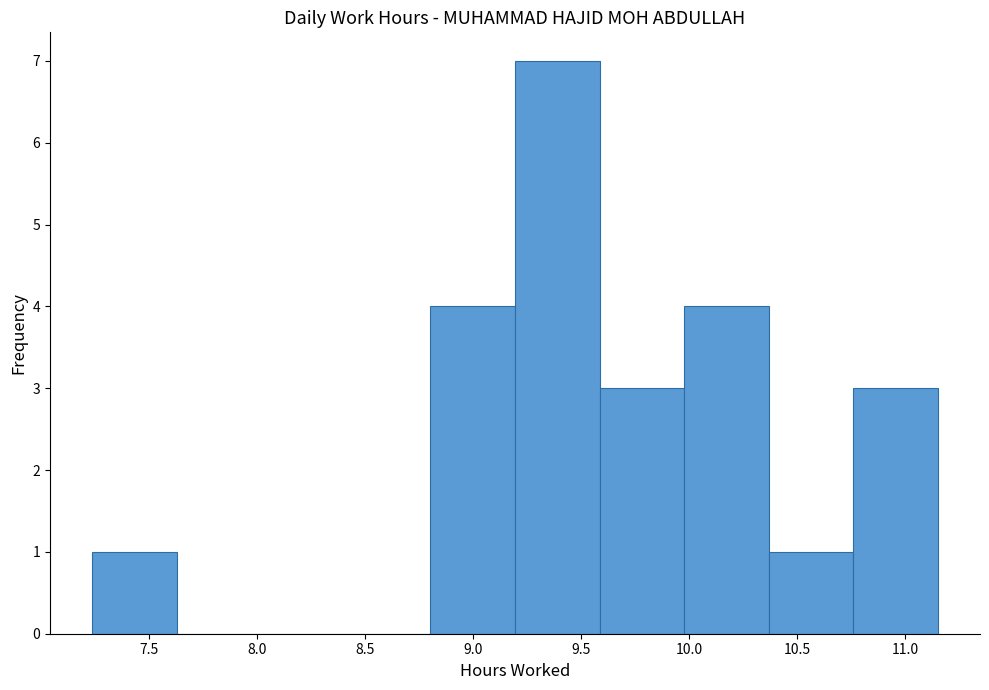

Reading left to right, list every bar in this chart as the range it spans on the x-axis followed by its height. Neither the bar edges nor the heights are printed on the chart, so give them approximately, as read against the axes.

7.25 to 7.65: 1
7.65 to 8.00: 0
8.00 to 8.40: 0
8.40 to 8.80: 0
8.80 to 9.20: 4
9.20 to 9.60: 7
9.60 to 10.00: 3
10.00 to 10.35: 4
10.35 to 10.75: 1
10.75 to 11.15: 3